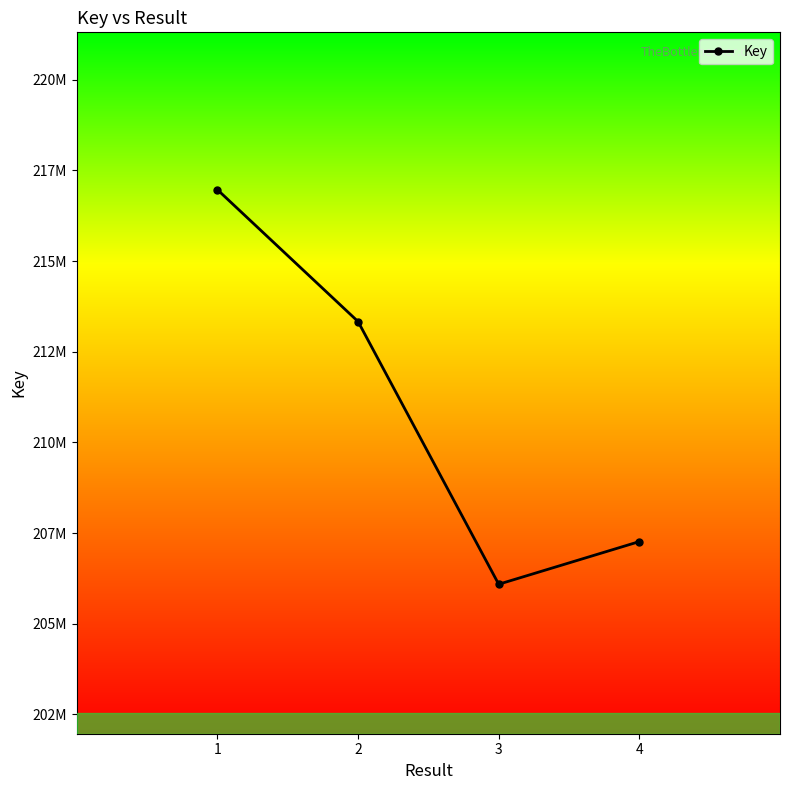

The chart shows a value of 131213903 at 2. True or false?

False